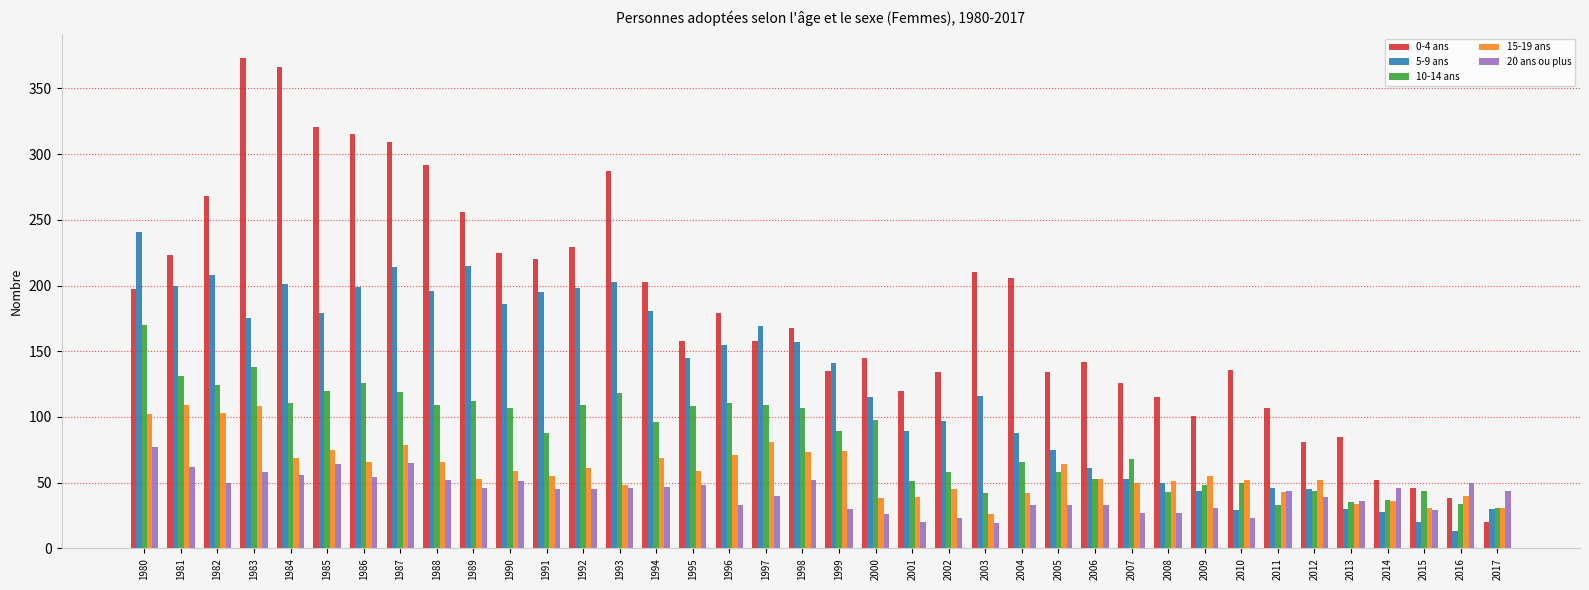

What is the lowest value of the 0-4 ans series?

20